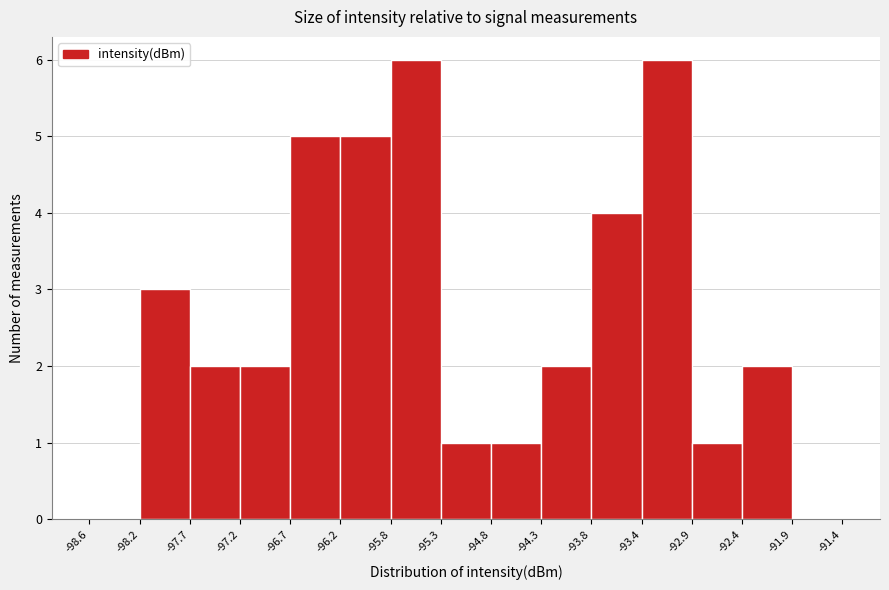

Reading left to right, transcribe this chart: for each bar, give the range it covers on the x-axis and its height. The values are not printed on the chart, so give them approximately, as read against the axis.

-98.6 to -98.2: 0
-98.2 to -97.7: 3
-97.7 to -97.2: 2
-97.2 to -96.7: 2
-96.7 to -96.2: 5
-96.2 to -95.8: 5
-95.8 to -95.3: 6
-95.3 to -94.8: 1
-94.8 to -94.3: 1
-94.3 to -93.8: 2
-93.8 to -93.4: 4
-93.4 to -92.9: 6
-92.9 to -92.4: 1
-92.4 to -91.9: 2
-91.9 to -91.4: 0